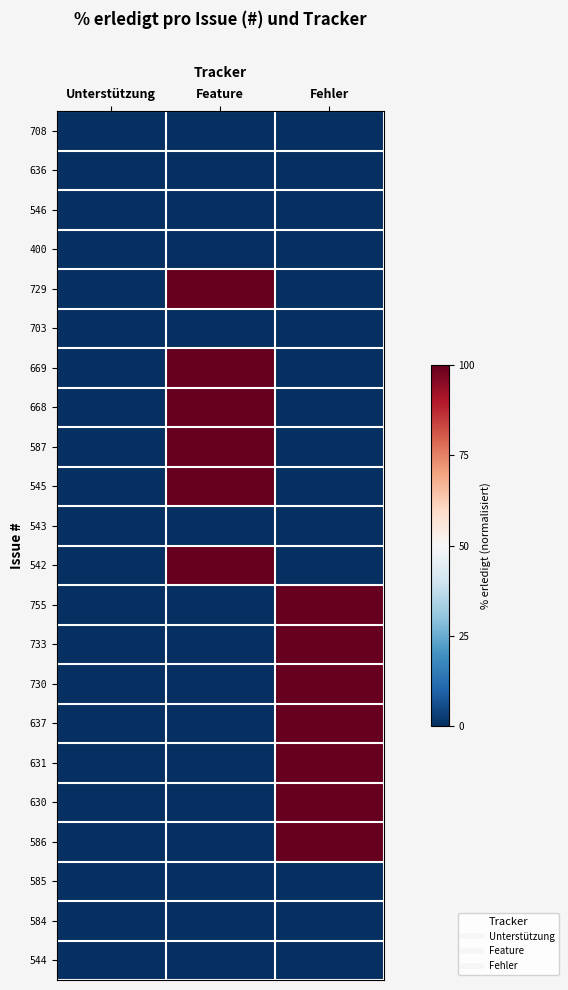

Reading left to right, transcribe all the data shown in this chart.

708: Unterstützung=-3	Feature=-3	Fehler=-3
636: Unterstützung=-3	Feature=-3	Fehler=-3
546: Unterstützung=-3	Feature=-3	Fehler=-3
400: Unterstützung=-3	Feature=-3	Fehler=-3
729: Unterstützung=-3	Feature=3	Fehler=-3
703: Unterstützung=-3	Feature=-3	Fehler=-3
669: Unterstützung=-3	Feature=3	Fehler=-3
668: Unterstützung=-3	Feature=3	Fehler=-3
587: Unterstützung=-3	Feature=3	Fehler=-3
545: Unterstützung=-3	Feature=3	Fehler=-3
543: Unterstützung=-3	Feature=-3	Fehler=-3
542: Unterstützung=-3	Feature=3	Fehler=-3
755: Unterstützung=-3	Feature=-3	Fehler=3
733: Unterstützung=-3	Feature=-3	Fehler=3
730: Unterstützung=-3	Feature=-3	Fehler=3
637: Unterstützung=-3	Feature=-3	Fehler=3
631: Unterstützung=-3	Feature=-3	Fehler=3
630: Unterstützung=-3	Feature=-3	Fehler=3
586: Unterstützung=-3	Feature=-3	Fehler=3
585: Unterstützung=-3	Feature=-3	Fehler=-3
584: Unterstützung=-3	Feature=-3	Fehler=-3
544: Unterstützung=-3	Feature=-3	Fehler=-3